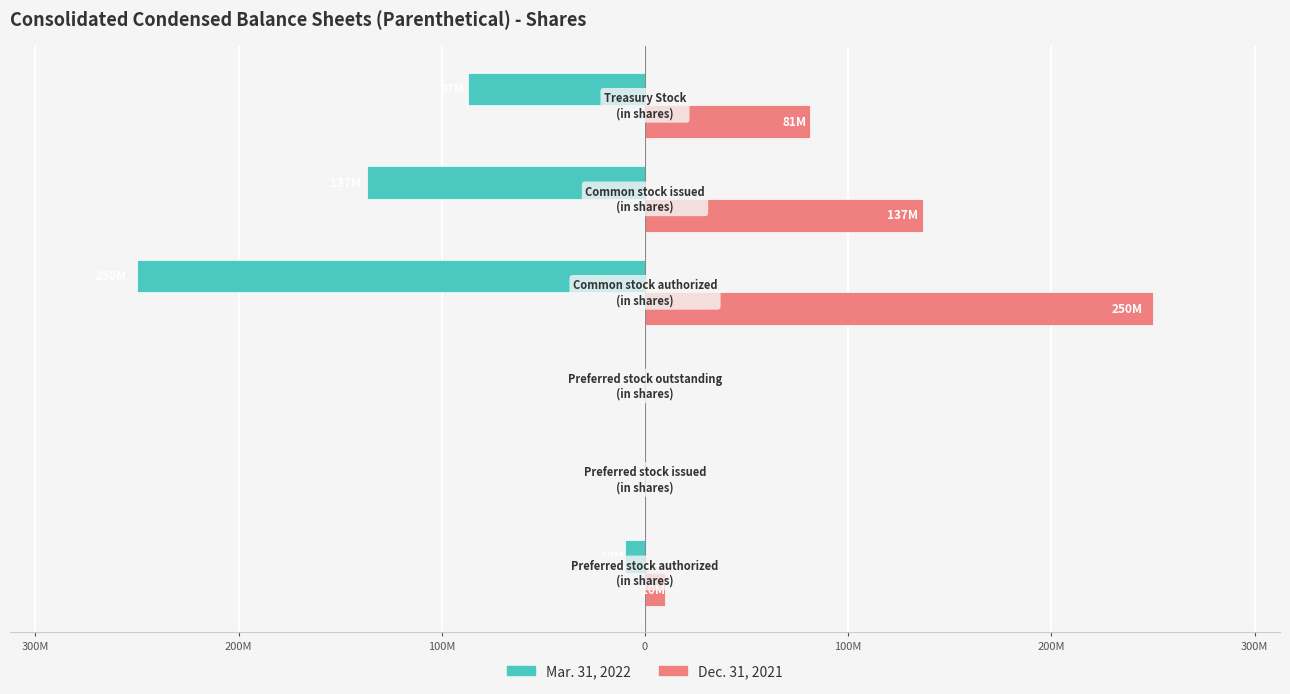

What are all the series names shown in the legend?

Mar. 31, 2022, Dec. 31, 2021